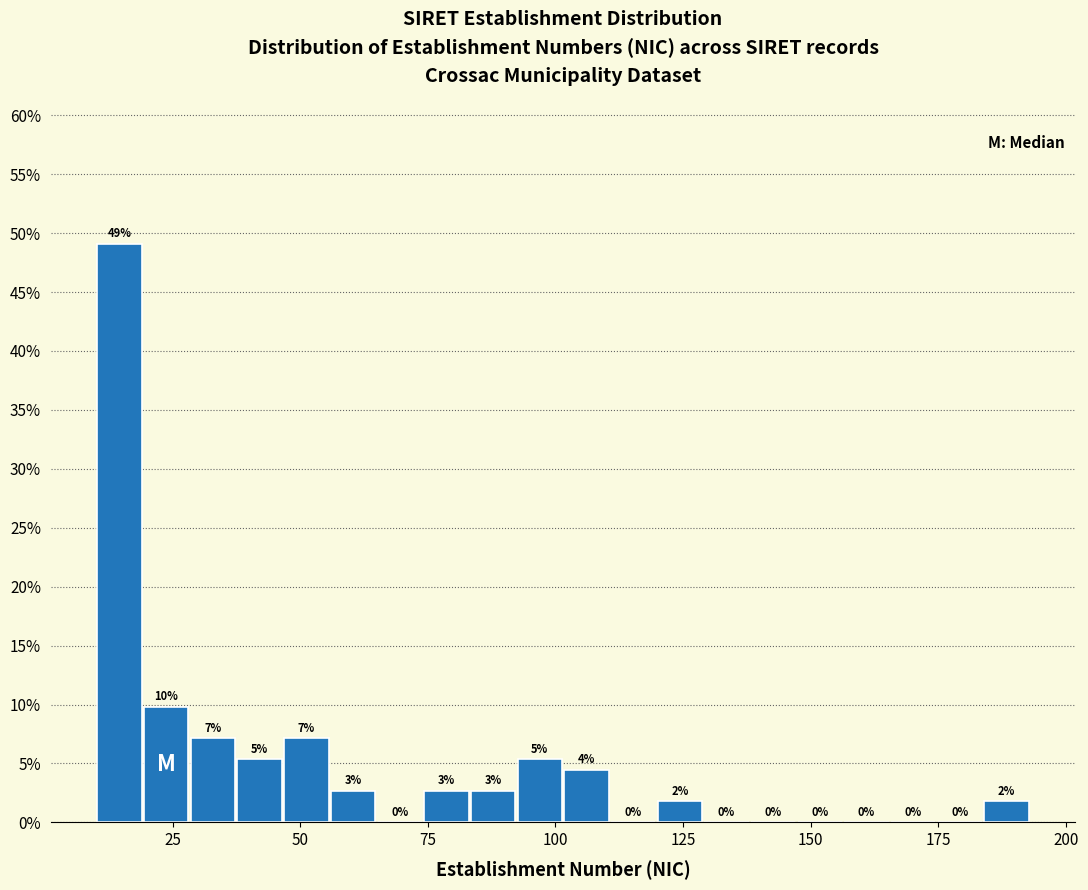

Around what value on the x-axis is the tallest bar? Give the approximate position of its centre, as read against the axis.

15